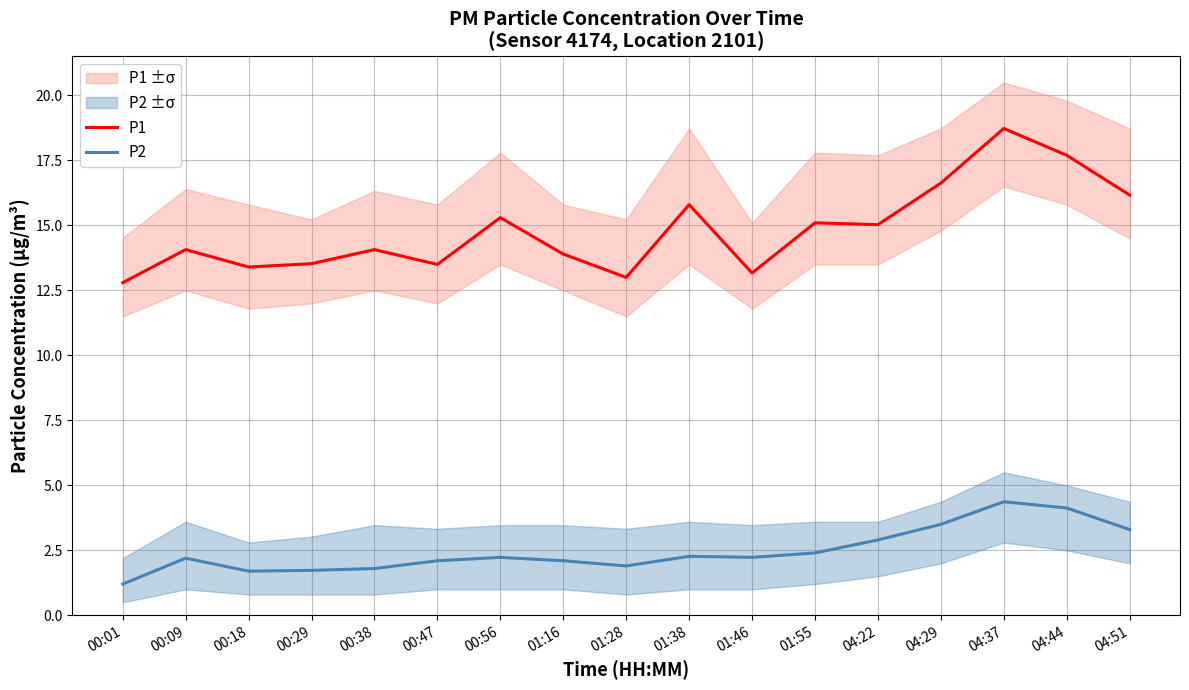

Between 00:18 and 00:56, which series saw the biggest shift?

P1